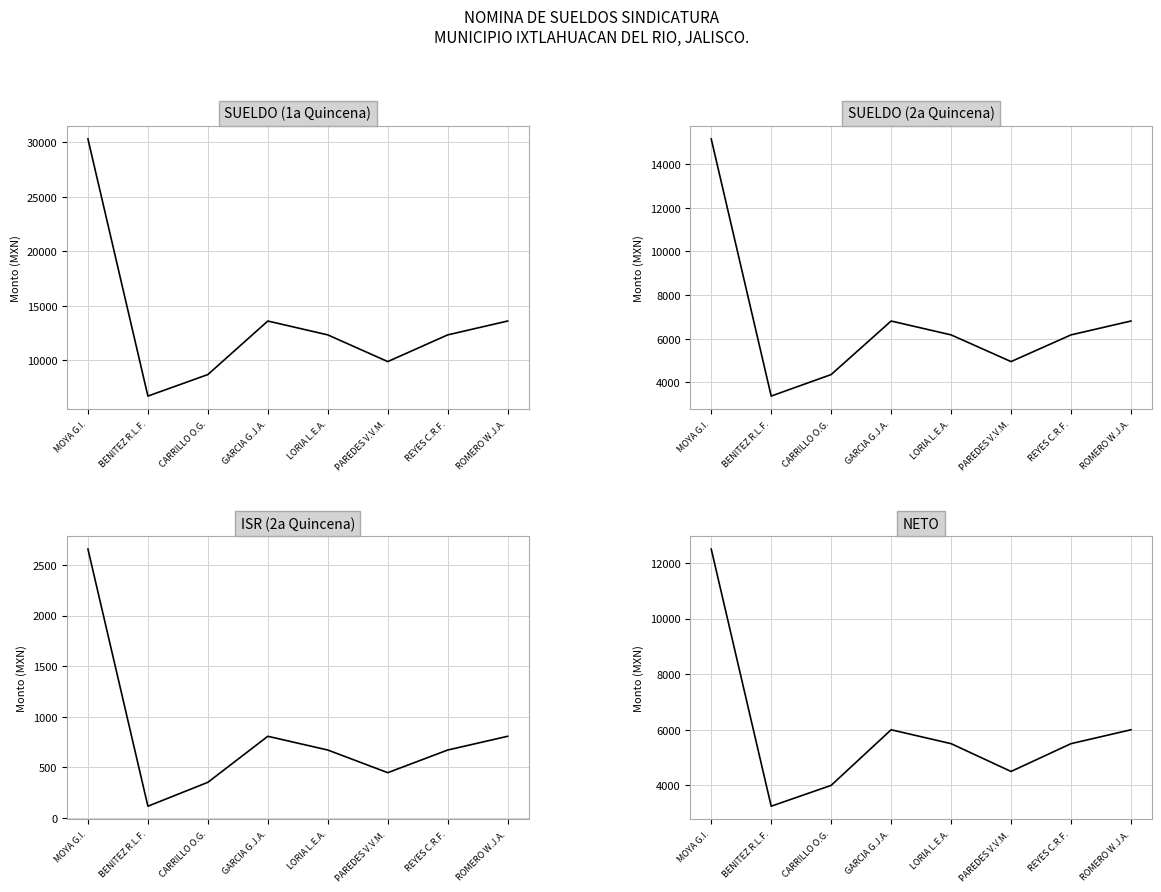

At which label is SUELDO_Q1 closest to 18523?

GARCIA G.J.A.